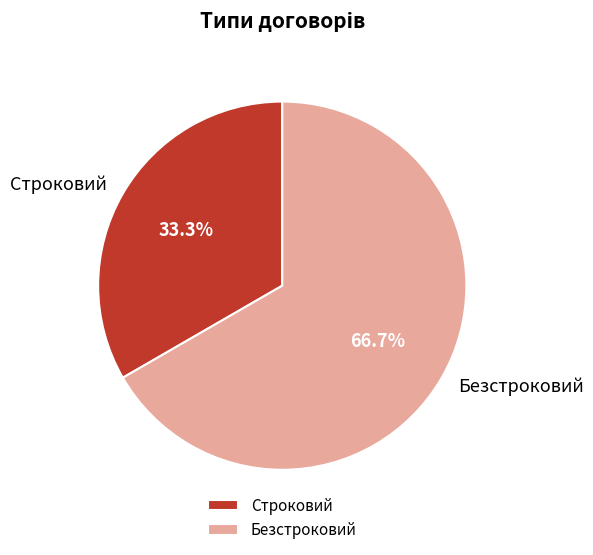

What percentage is NOT represented by Строковий?

66.7%